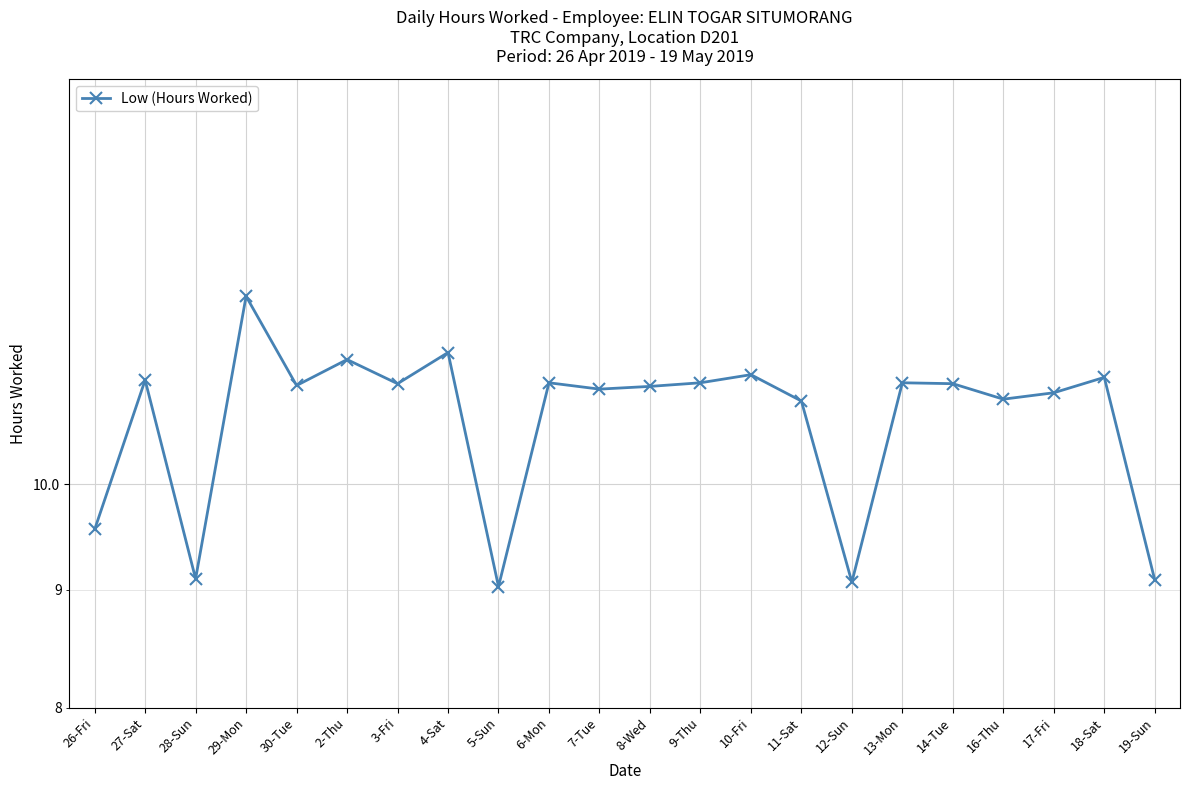

What is the minimum value shown in the chart?

9.0